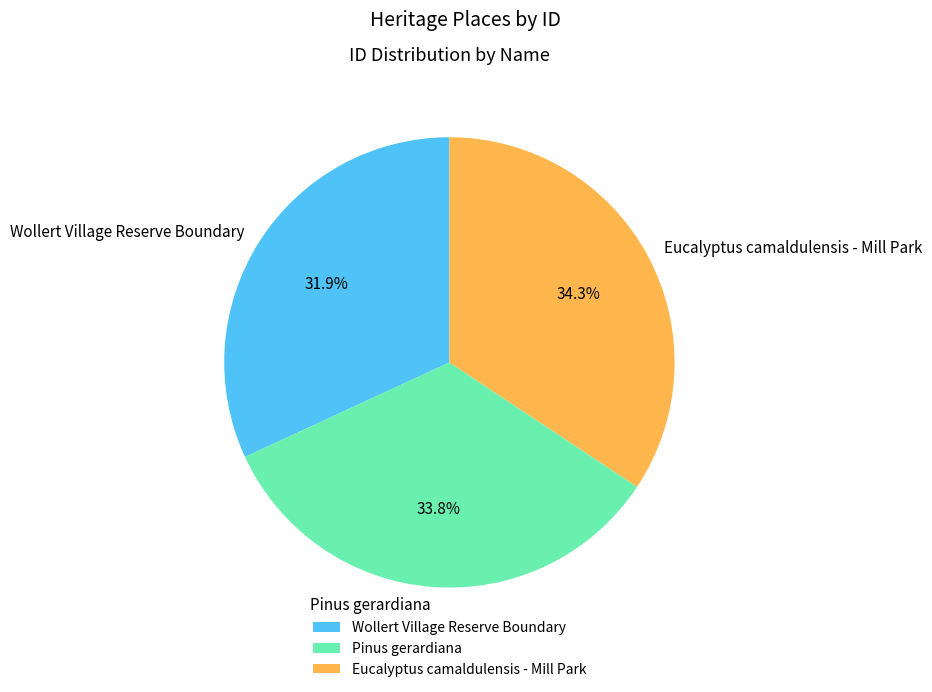

Is it true that Pinus gerardiana is 28% of the pie?

False